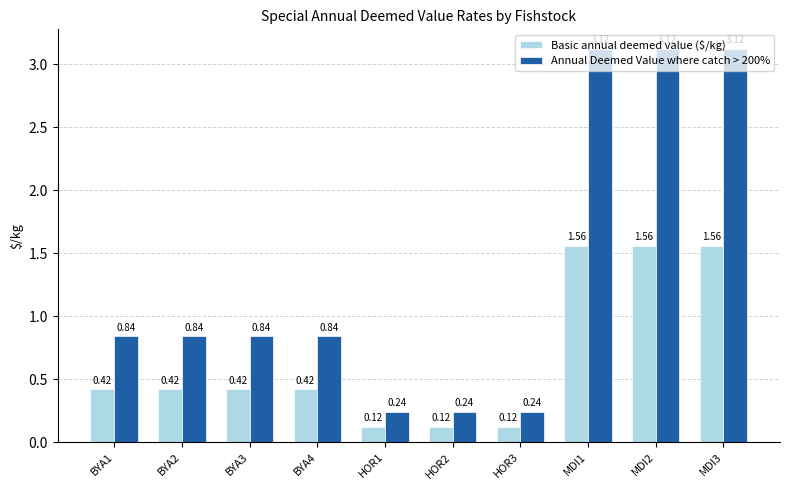

What is the label of the 1st bar from the left?

BYA1